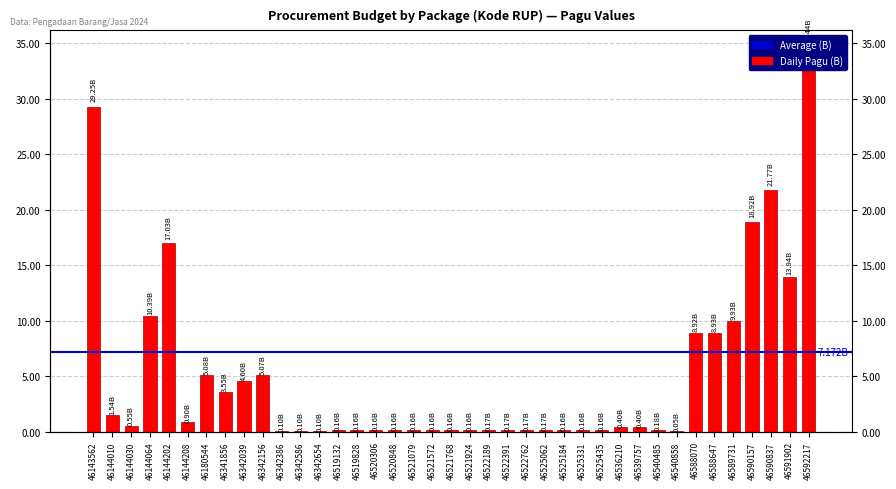

What is the change in value from 46520848 to 46592217?

+34275500000